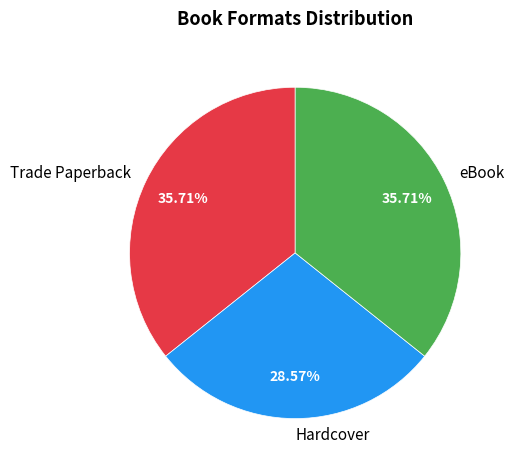

How many segments does this pie chart have?

3